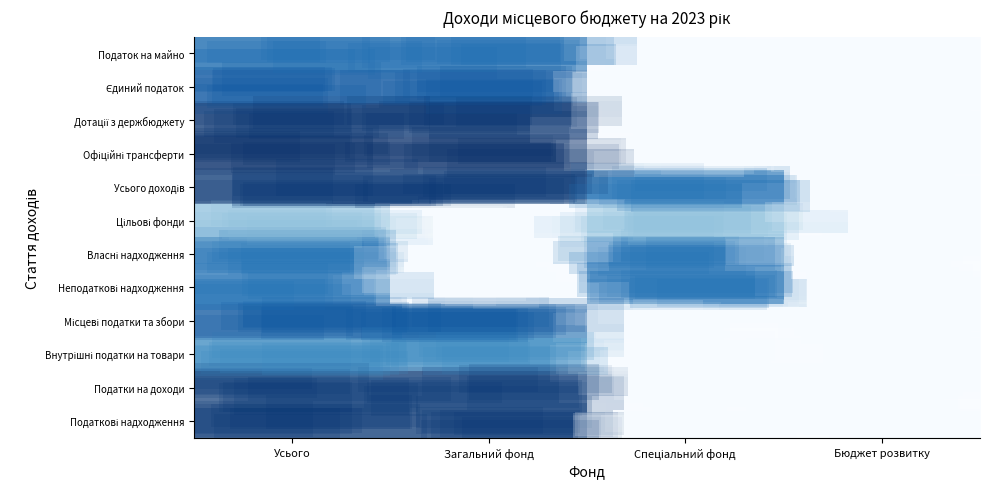

How many data points does each series have?

4